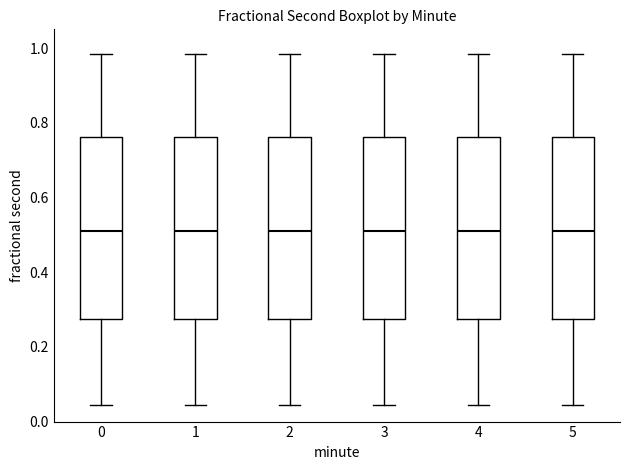

Reading left to right, transcribe this box plot: for each box, give where its median line is, the range the box spans, and where its two whiskers end, as read against the y-axis. The values are not printed on the chart, so give them approximately, as read against the axis.

0: median 0.50, box 0.28 to 0.76, whiskers 0.04 to 0.98
1: median 0.50, box 0.28 to 0.76, whiskers 0.04 to 0.98
2: median 0.50, box 0.28 to 0.76, whiskers 0.04 to 0.98
3: median 0.50, box 0.28 to 0.76, whiskers 0.04 to 0.98
4: median 0.50, box 0.28 to 0.76, whiskers 0.04 to 0.98
5: median 0.50, box 0.28 to 0.76, whiskers 0.04 to 0.98